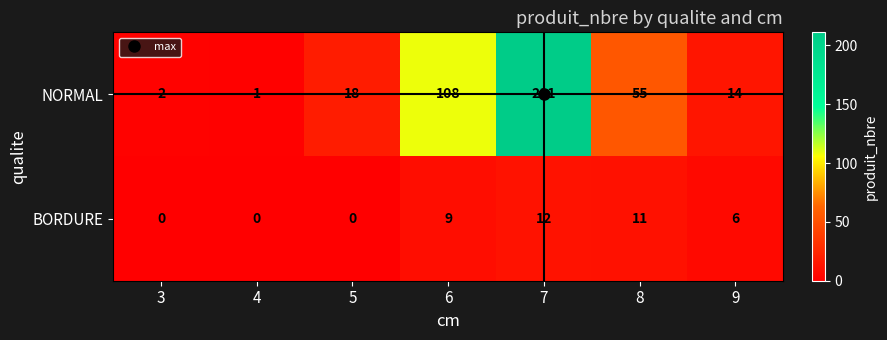

Which series has the largest total across all categories?

NORMAL